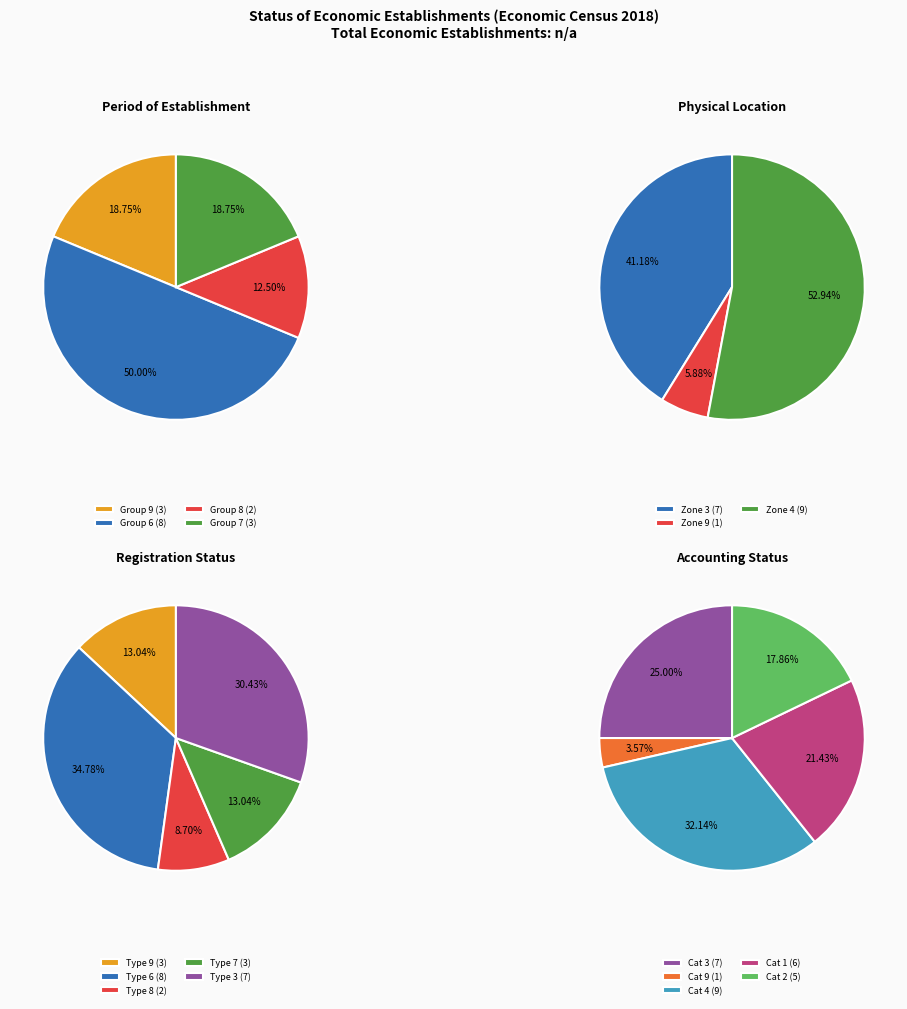

Which slice is the smallest?

1